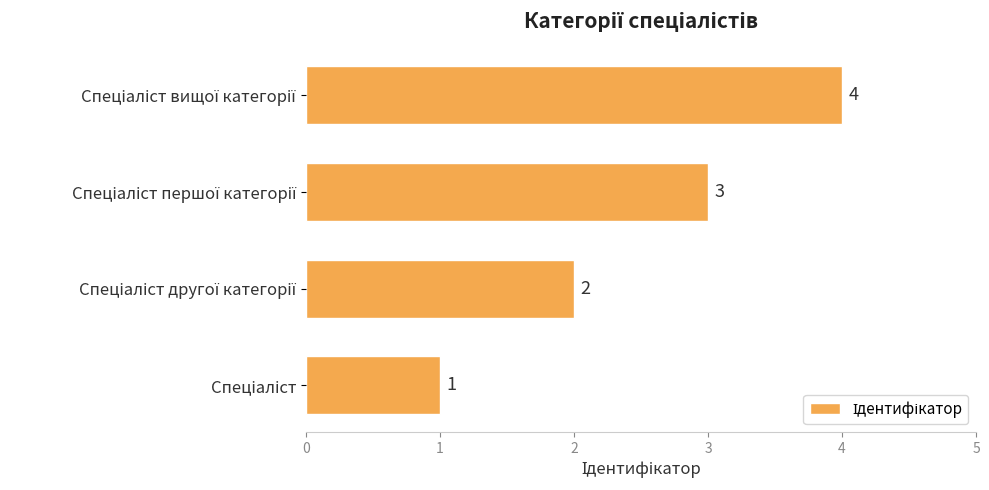

What is the greatest value displayed?

4